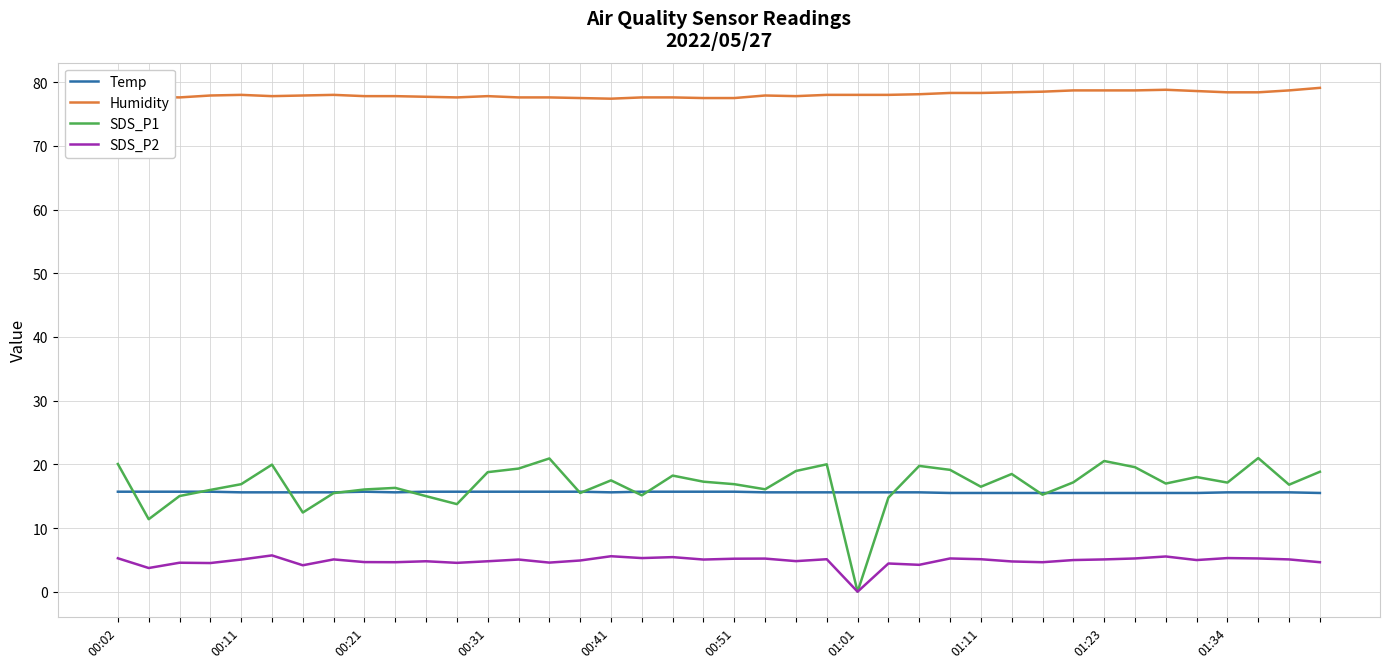

Rank the series by their maximum value, from lowest to highest.

SDS_P2, Temp, SDS_P1, Humidity